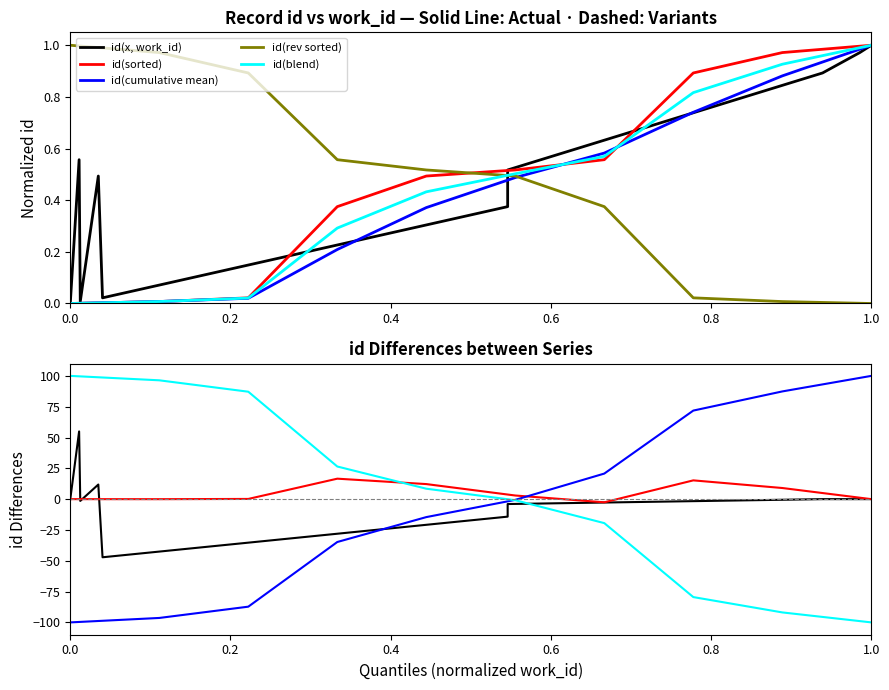

In id(sorted), how many points are higher than both neighbors (excluding endpoints)?

2